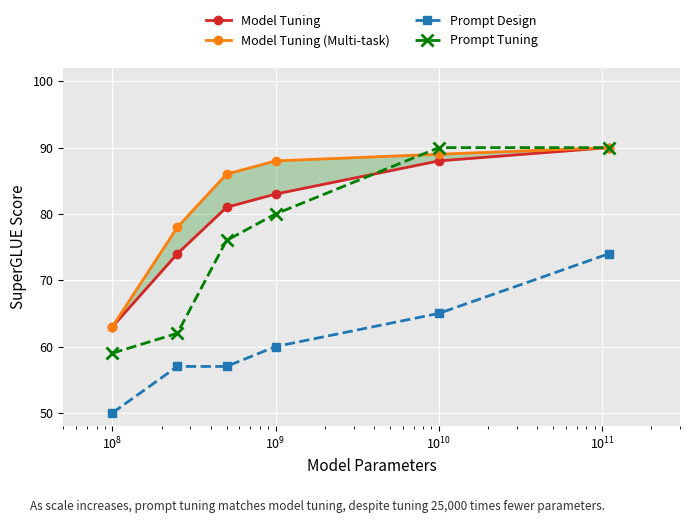

At which label does Model Tuning (Multi-task) first exceed 88?

$\mathdefault{10^{10}}$